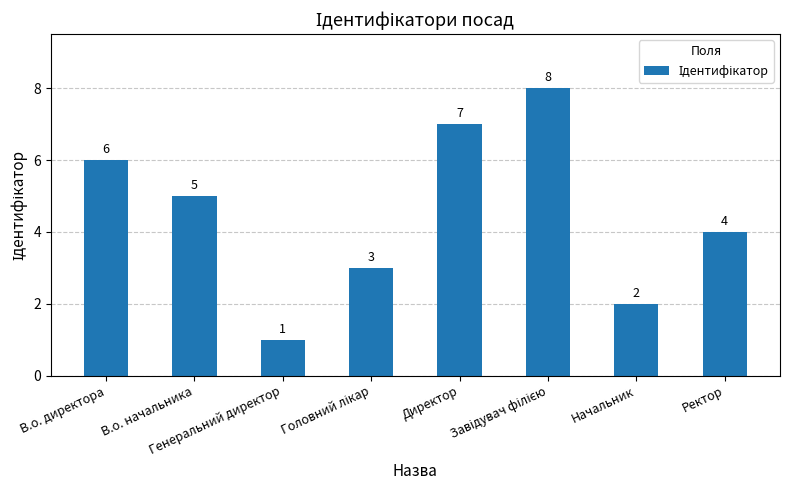

Count the number of categories in the chart.

8